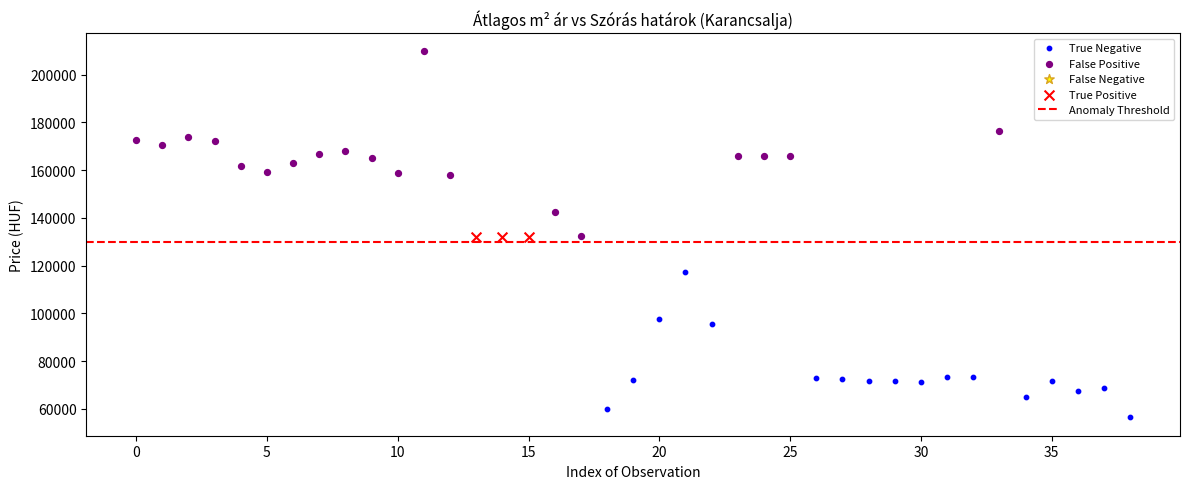

Which series reaches the maximum Y coordinate?

False Positive